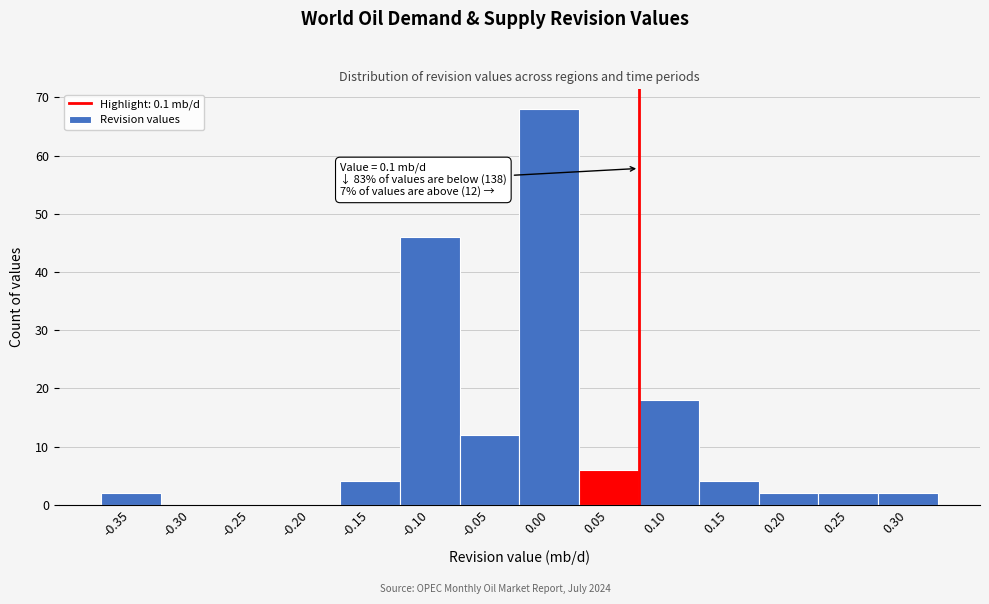

Reading left to right, list all the values displayed in this chart.

-0.35=2	-0.30=0	-0.25=0	-0.20=0	-0.15=4	-0.10=46	-0.05=12	0.00=68	0.05=6	0.10=18	0.15=4	0.20=2	0.25=2	0.30=2